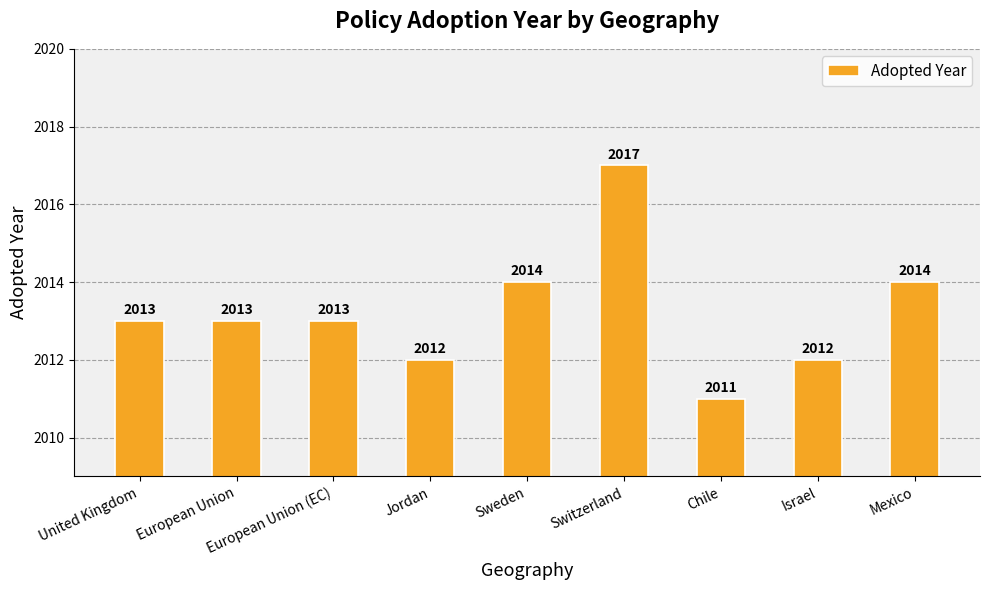

What is the label of the 7th bar from the left?

Chile